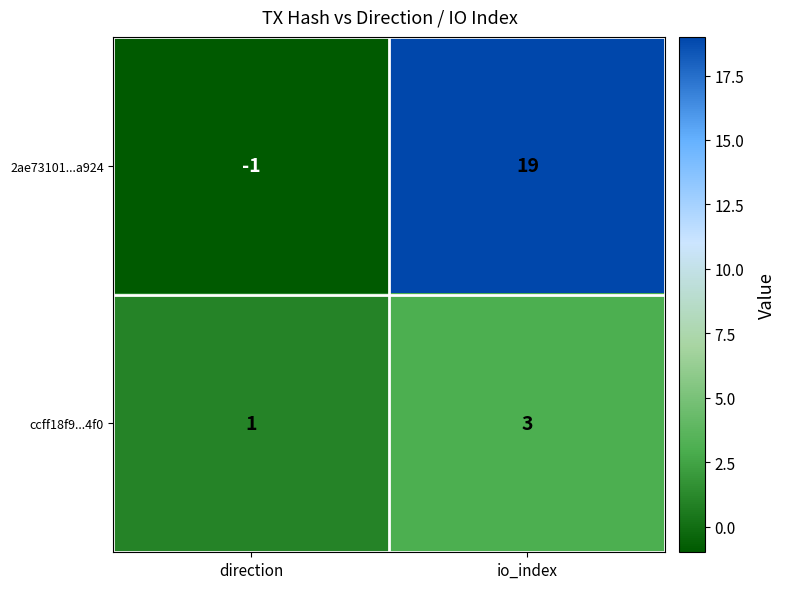

True or false: ccff18f9...4f0 has a value of 4 at io_index.

False